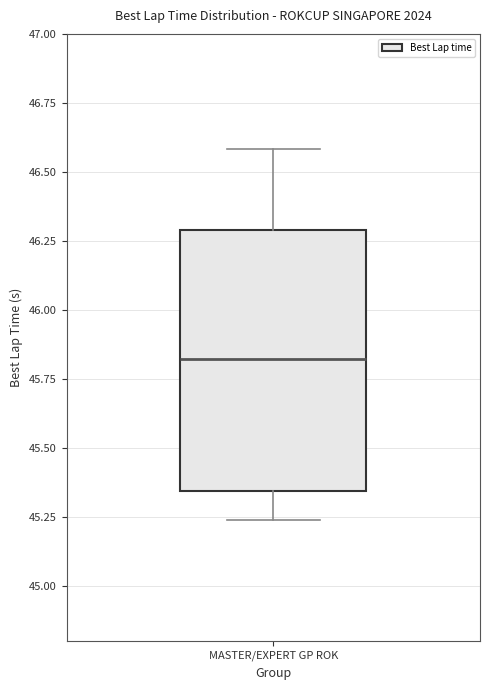

Read this box plot against the y-axis: the position of the median line, the range covered by the box, and the ends of both whiskers. The values are not printed on the chart, so give them approximately, as read against the axis.

median 45.80, box 45.35 to 46.30, whiskers 45.25 to 46.60